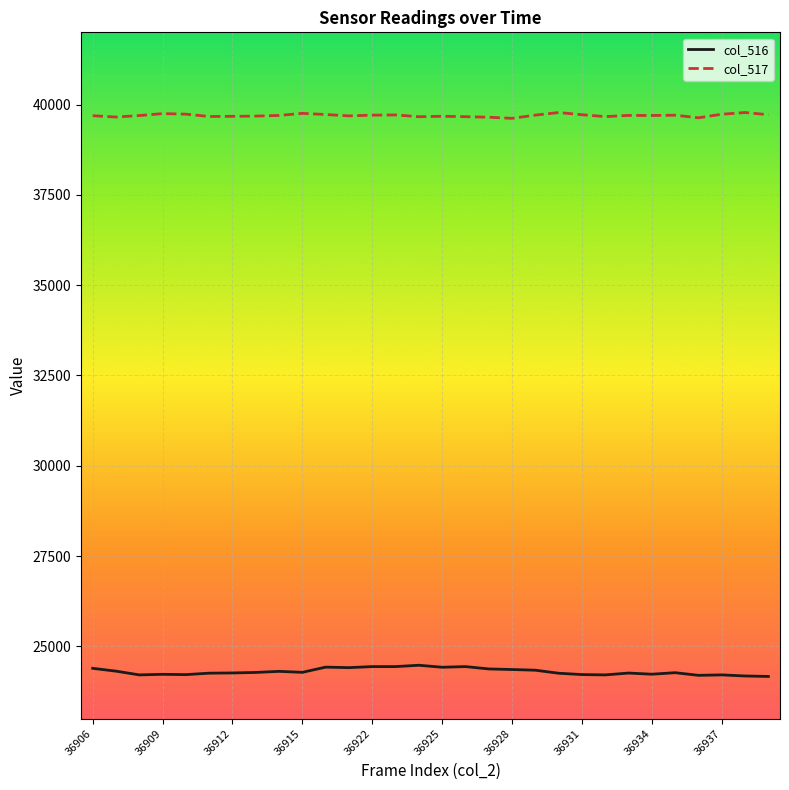

What is the greatest value displayed?

39780